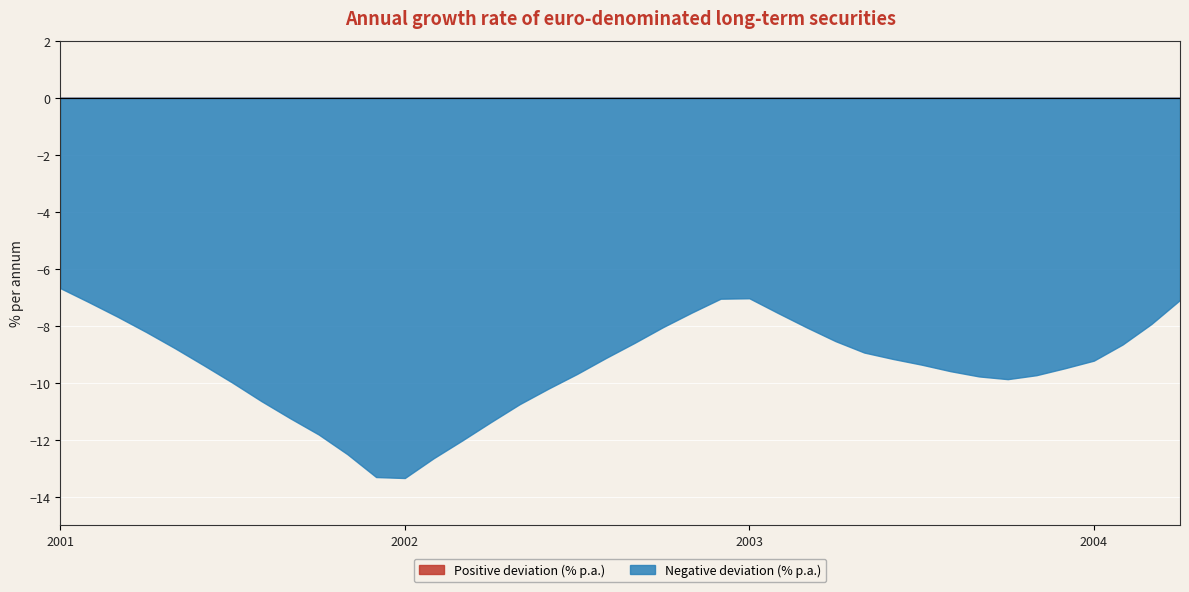

What is the average value?

-9.4